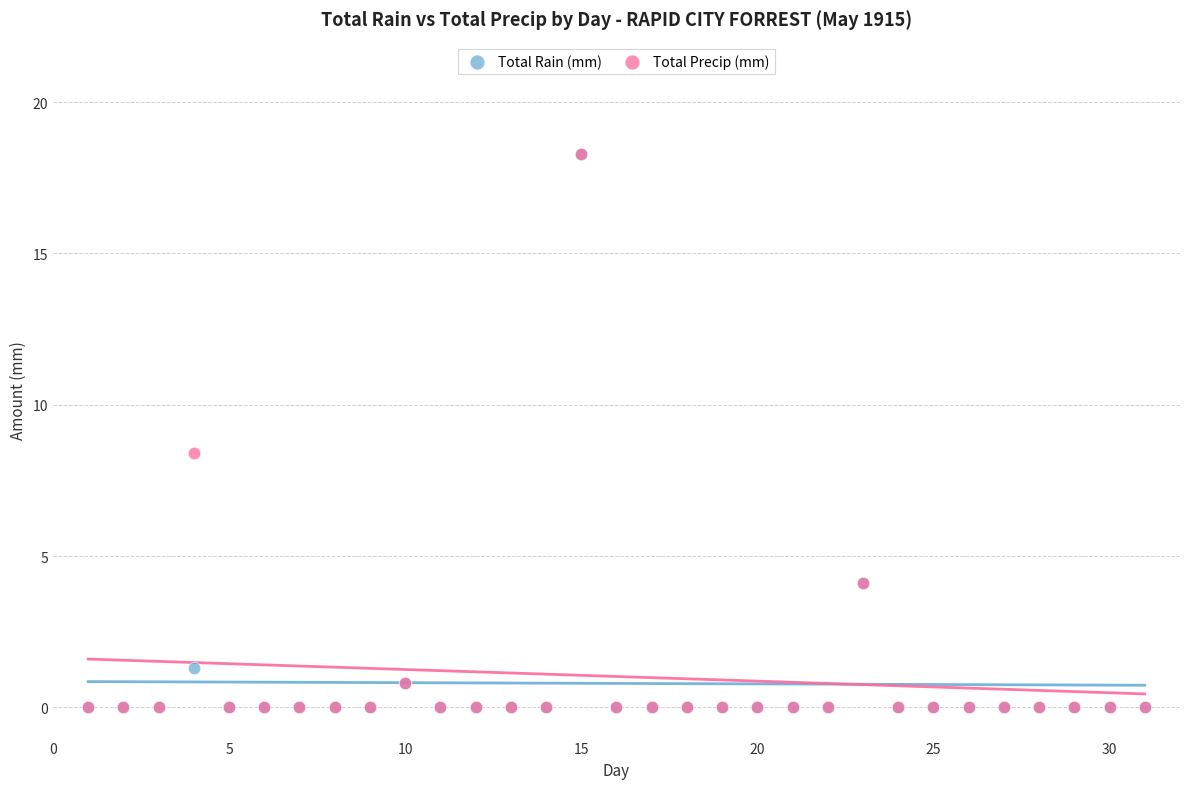

In the Total Rain (mm) series, what Y value is closest to 9?

4.1